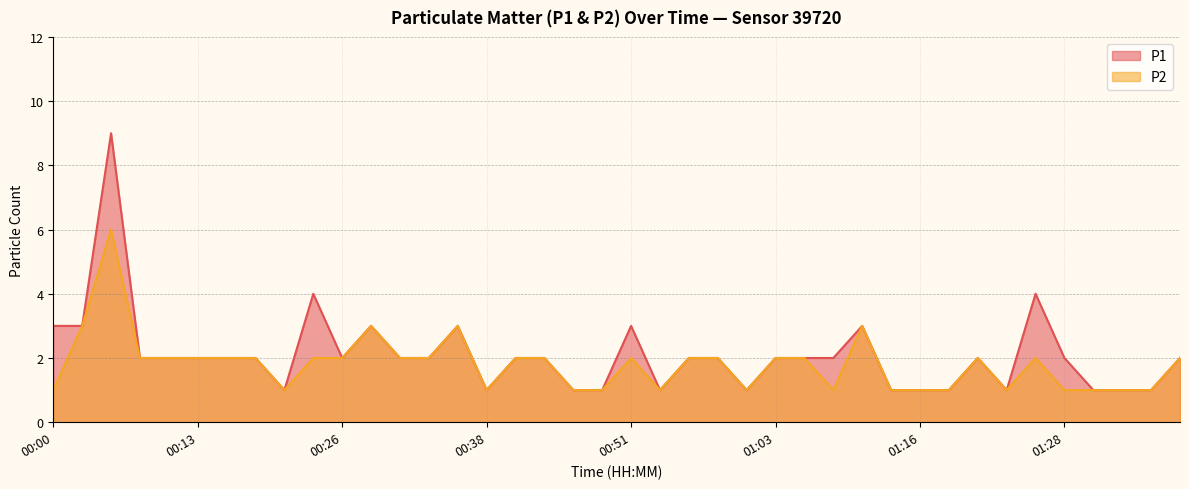

Rank the categories by P1 value from highest to lowest.

00:05, 00:23, 01:26, 00:00, 00:03, 00:28, 00:36, 00:51, 01:11, 00:08, 00:11, 00:13, 00:16, 00:18, 00:26, 00:31, 00:33, 00:41, 00:43, 00:56, 00:58, 01:03, 01:06, 01:08, 01:21, 01:28, 01:38, 00:21, 00:38, 00:46, 00:48, 00:53, 01:01, 01:13, 01:16, 01:18, 01:23, 01:31, 01:33, 01:36